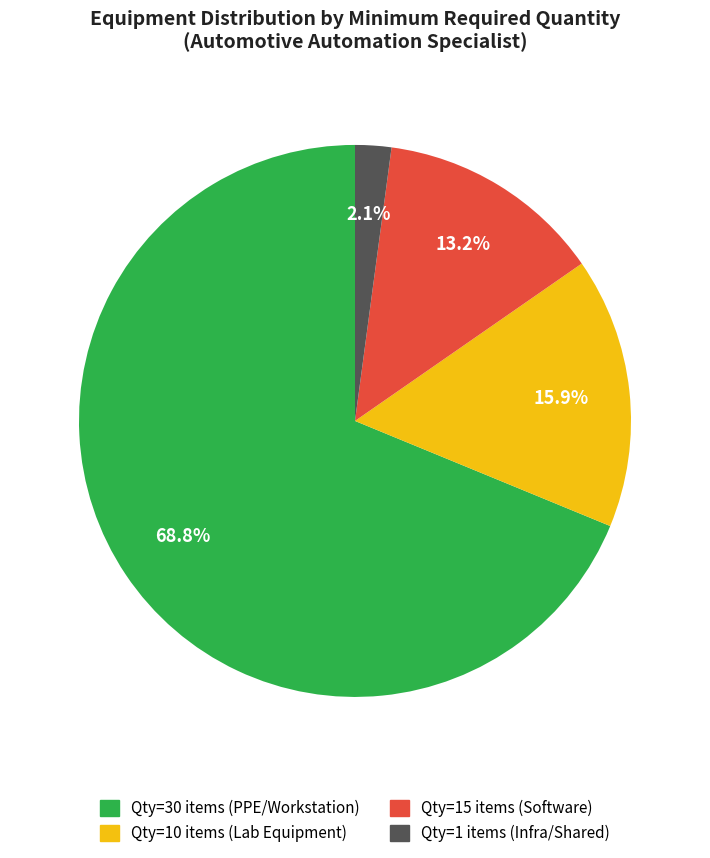

Is there a majority slice in this chart?

Yes